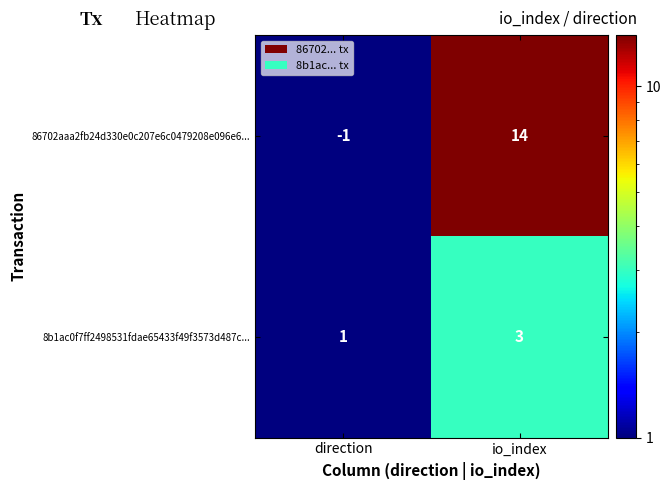

Reading left to right, list all the values displayed in this chart.

86702aaa2fb24d330e0c207e6c0479208e096e6...: -1	14
8b1ac0f7ff2498531fdae65433f49f3573d487c...: 1	3